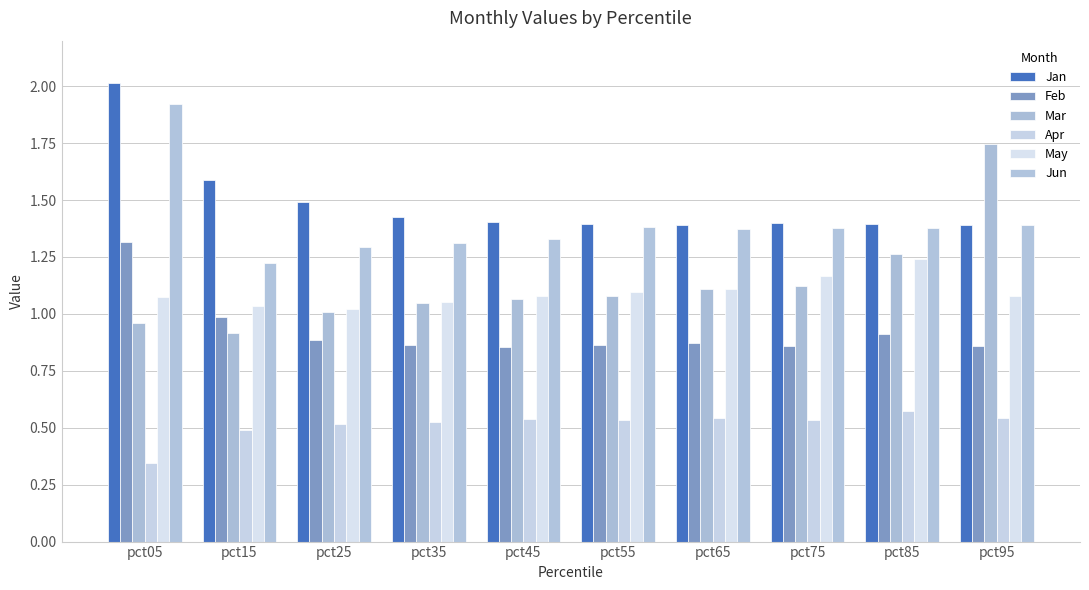

Reading left to right, transcribe all the data shown in this chart.

Jan: 2.0	1.6	1.5	1.4	1.4	1.4	1.4	1.4	1.4	1.4
Feb: 1.3	1.0	0.9	0.9	0.9	0.9	0.9	0.9	0.9	0.9
Mar: 1.0	0.9	1.0	1.0	1.1	1.1	1.1	1.1	1.3	1.7
Apr: 0.3	0.5	0.5	0.5	0.5	0.5	0.5	0.5	0.6	0.5
May: 1.1	1.0	1.0	1.1	1.1	1.1	1.1	1.2	1.2	1.1
Jun: 1.9	1.2	1.3	1.3	1.3	1.4	1.4	1.4	1.4	1.4